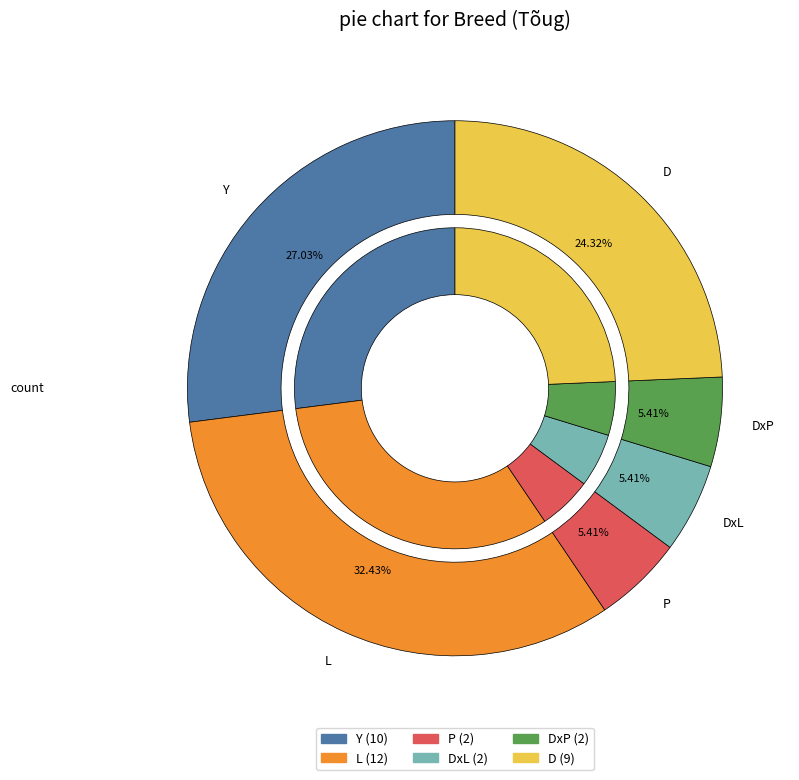

What is the total percentage of DxP and D?

29.7%